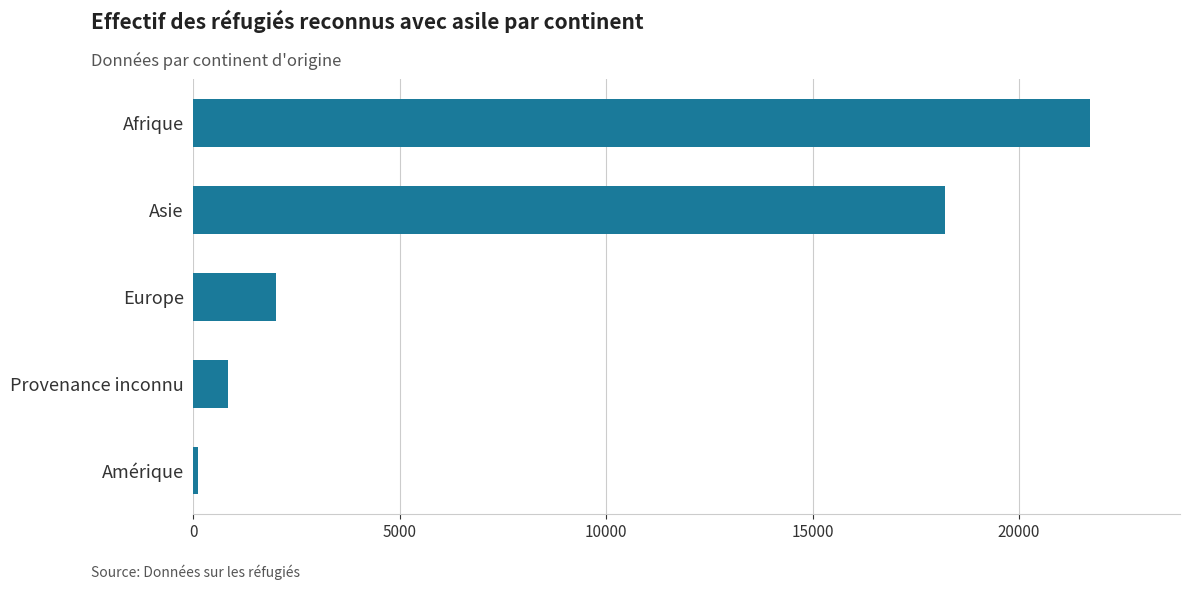

How many data points does each series have?

5